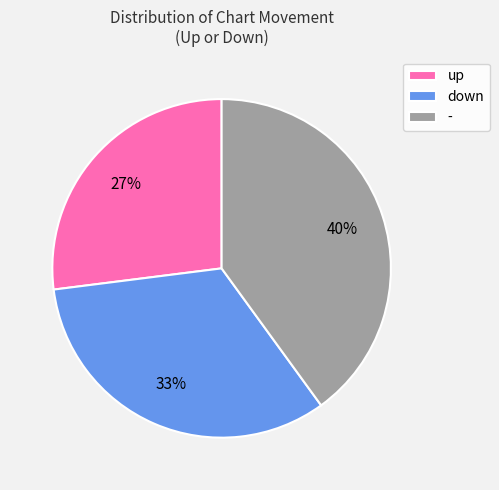

Which has a higher value, up or -?

-